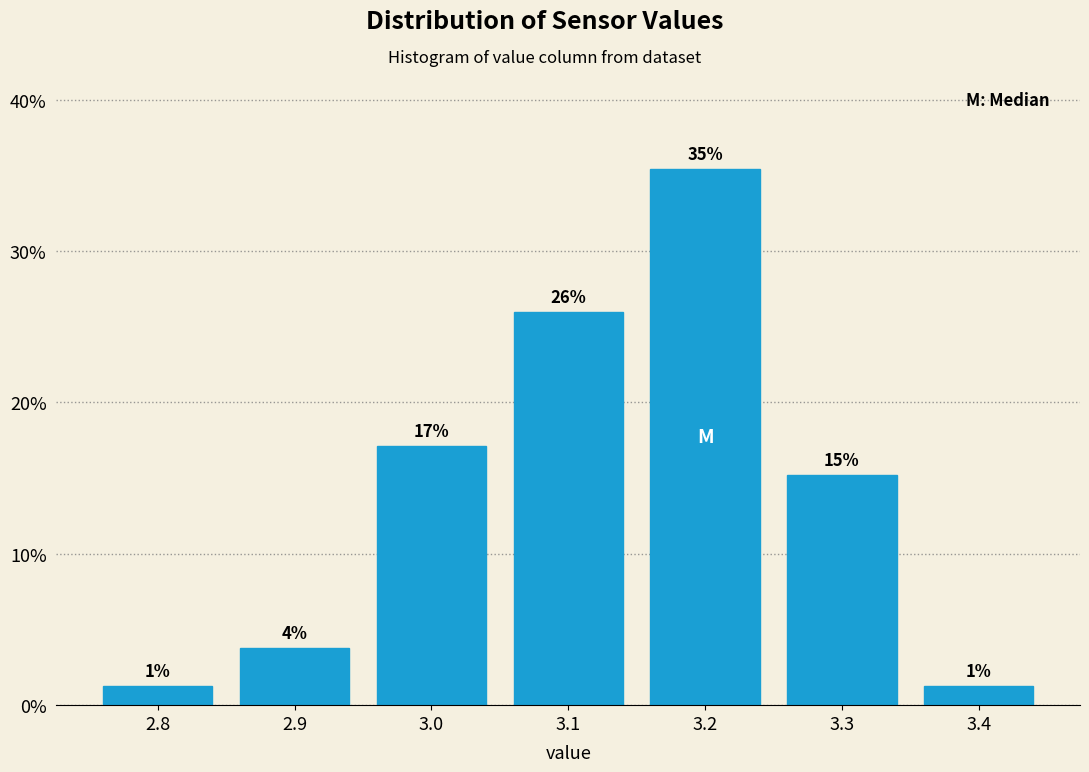

Are the bars horizontal?

No